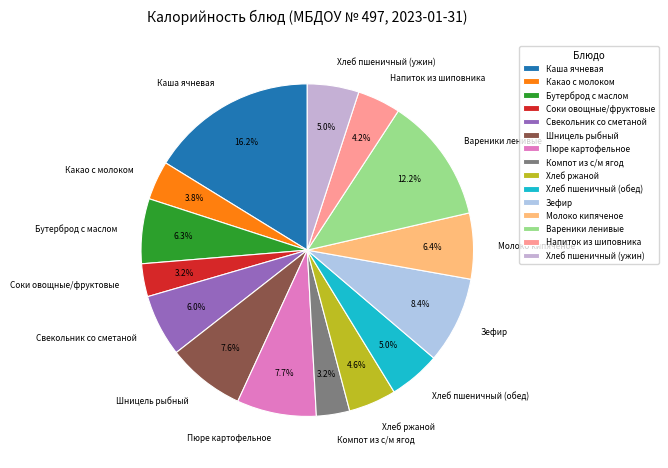

Is Молоко кипяченое the majority of the pie?

No